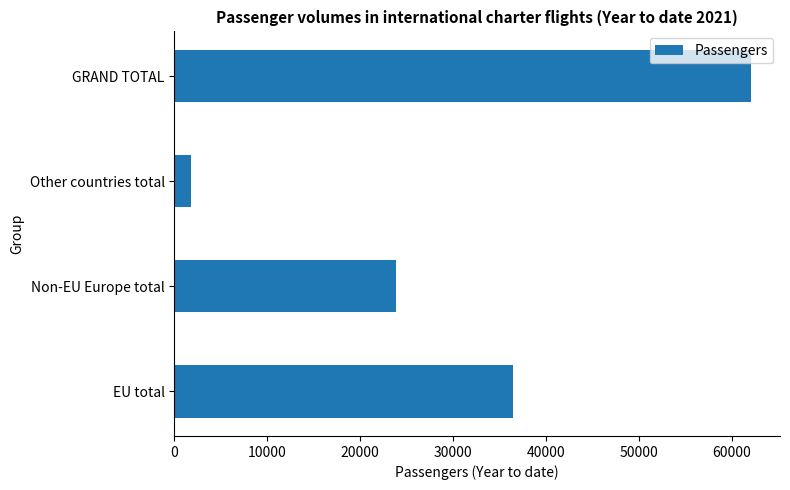

Which category has the highest value across all series?

GRAND TOTAL